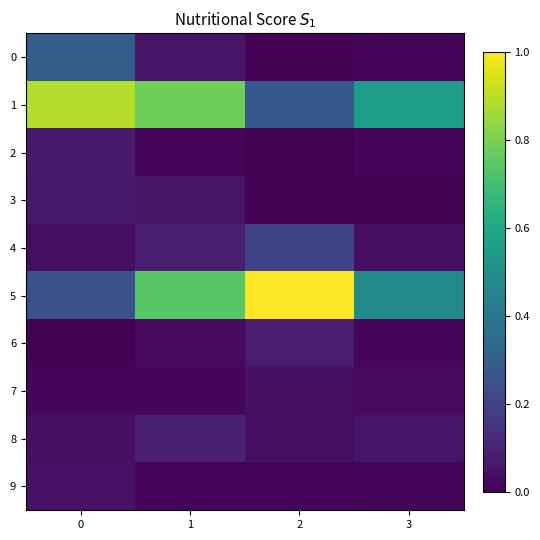

Which series has the largest range (max minus min)?

5